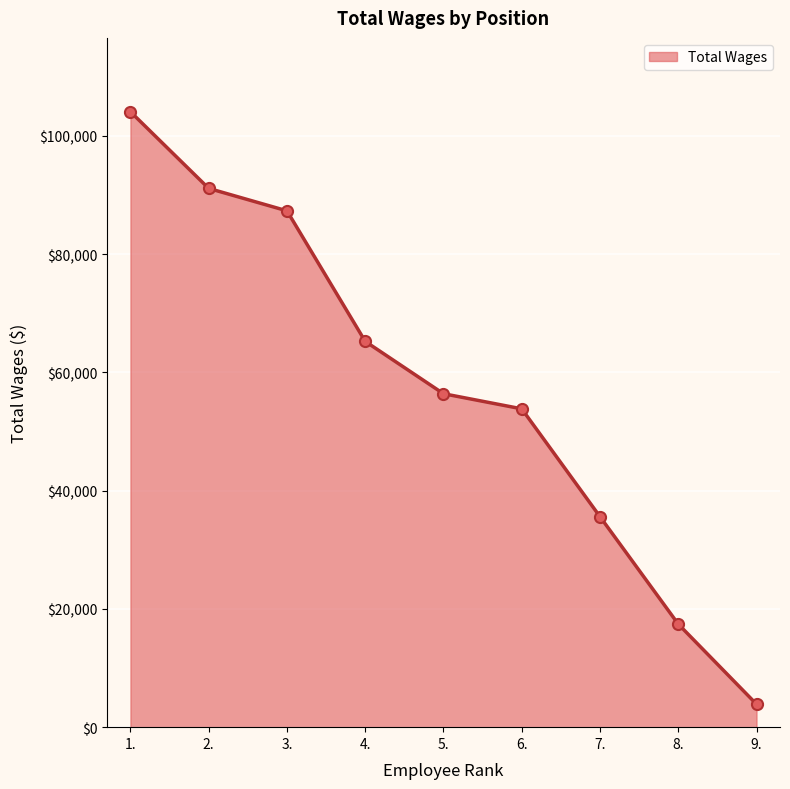

What is the difference between the second highest and minimum values?

87244